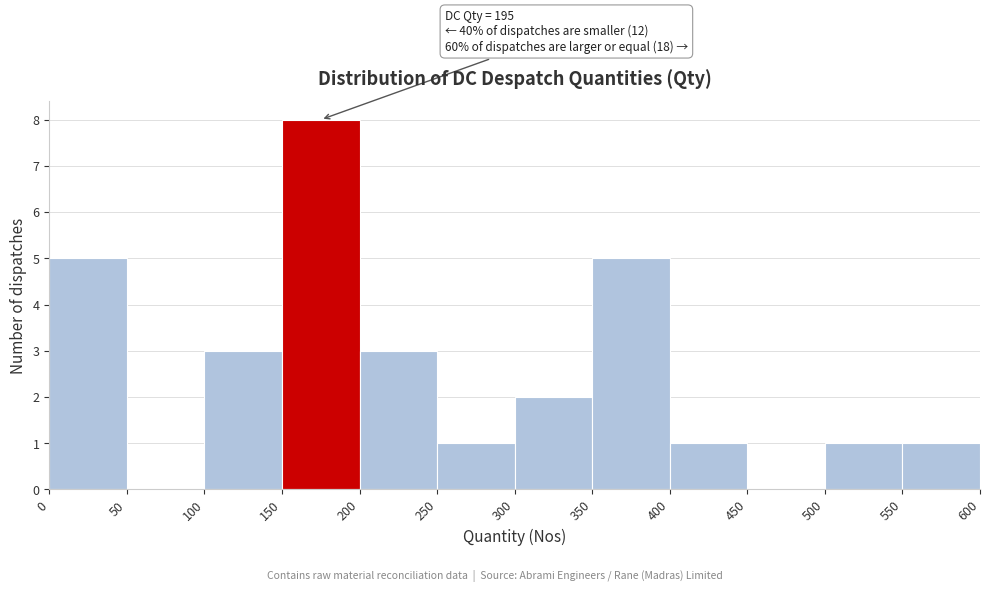

Over which range of the x-axis is the bar tallest?

150 to 200